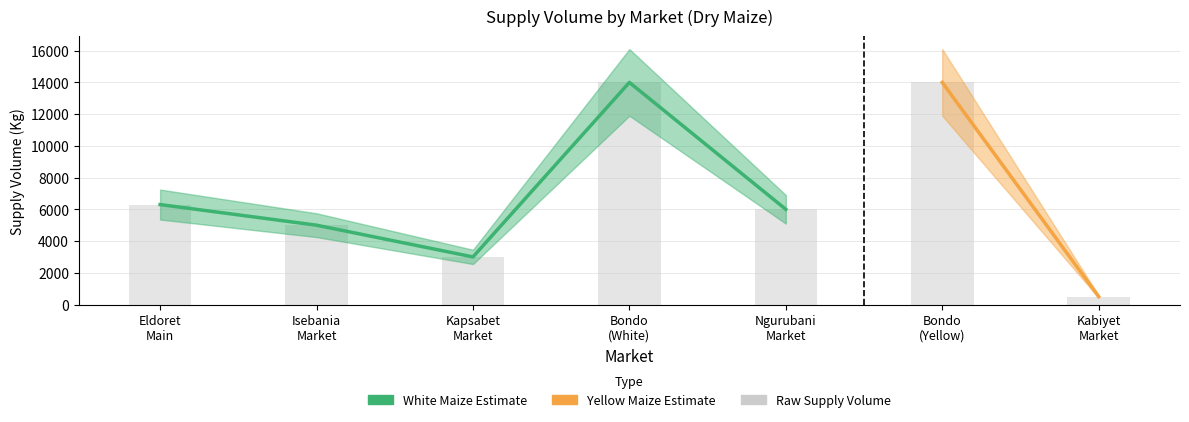

Rank the categories by value from lowest to highest.

Kapsabet
Market, Isebania
Market, Ngurubani
Market, Eldoret
Main, Bondo
(White)